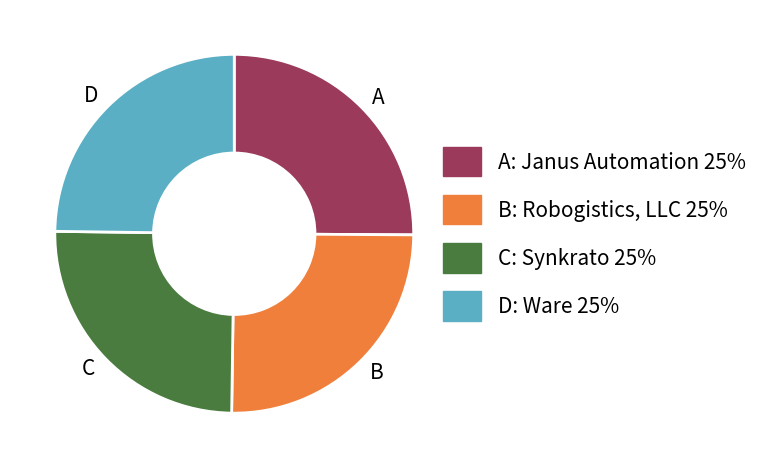

Does B account for over 50% of the chart?

No